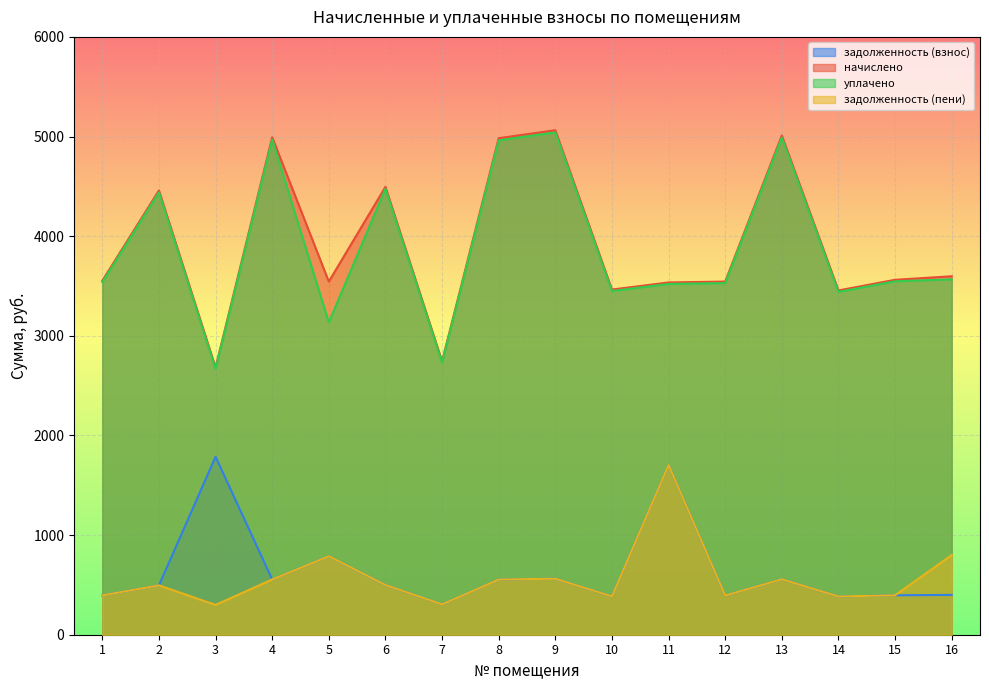

At which label is начислено closest to 3872?

16